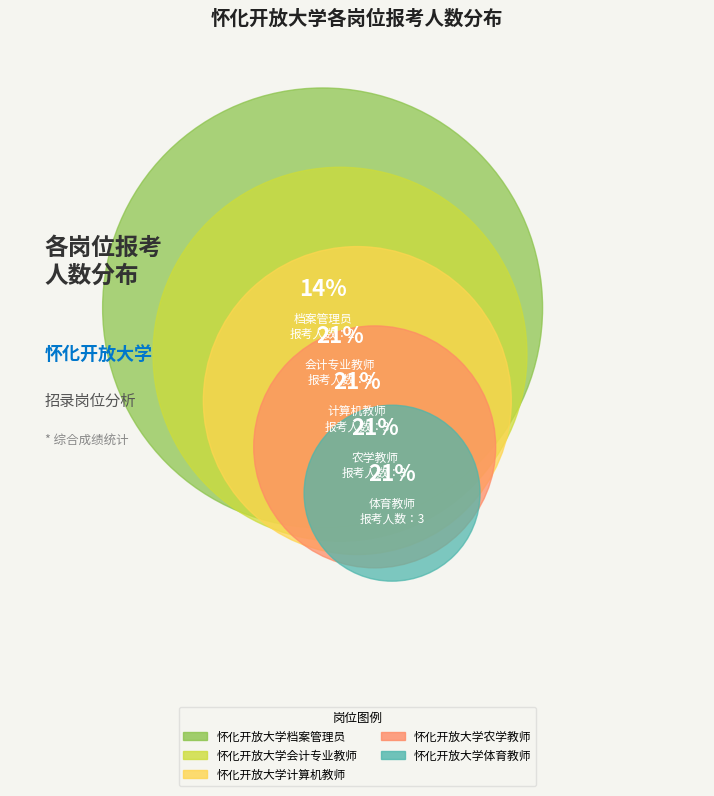

What percentage is the 怀化开放大学会计专业教师 slice, to the nearest percent?

21%